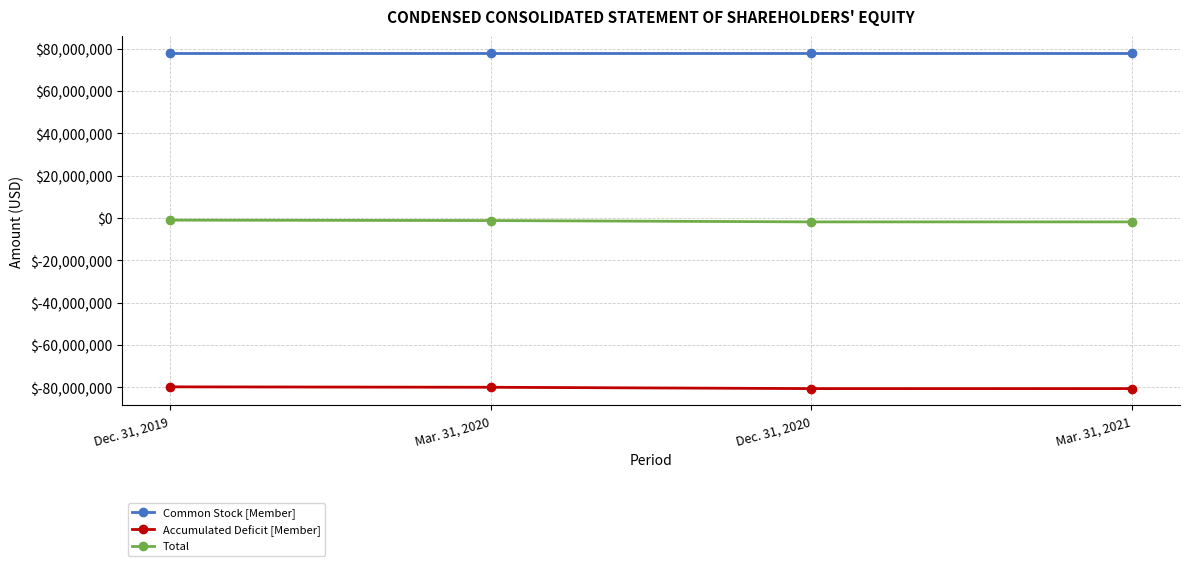

The value of Accumulated Deficit [Member] at Dec. 31, 2020 is -113130979. True or false?

False